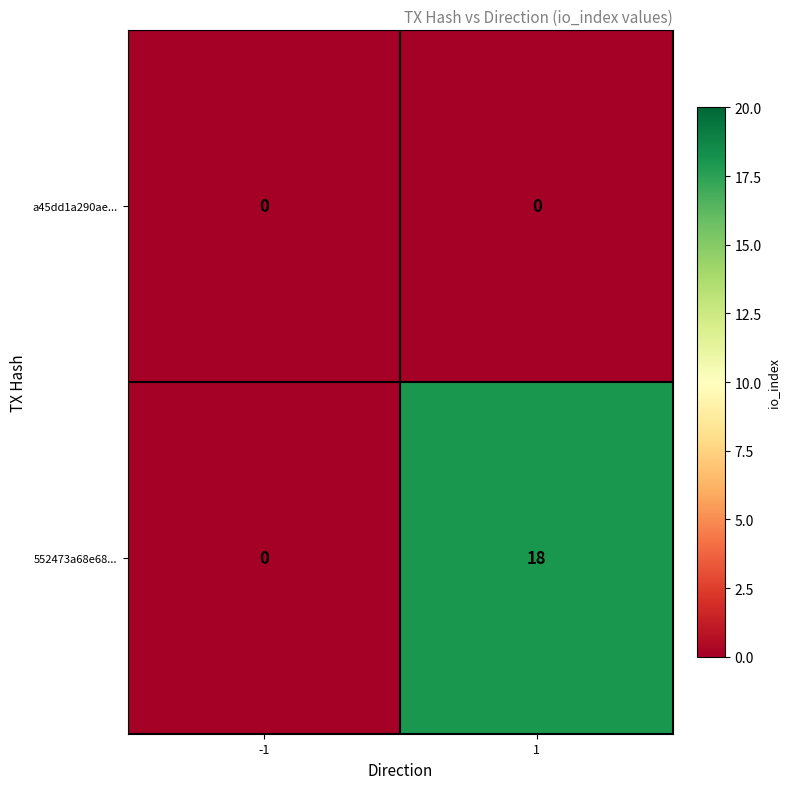

List the series in order of their peak value, highest first.

552473a68e68..., a45dd1a290ae...